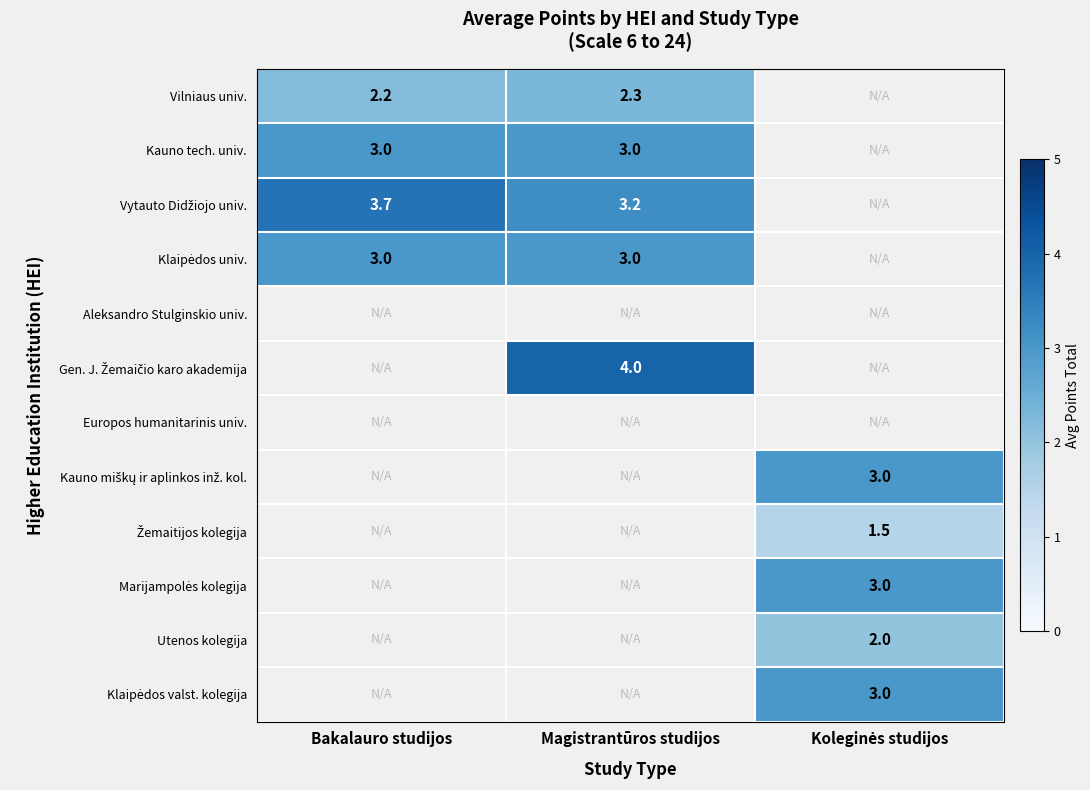

What is the total value across all series at Magistrantūros studijos?

15.5